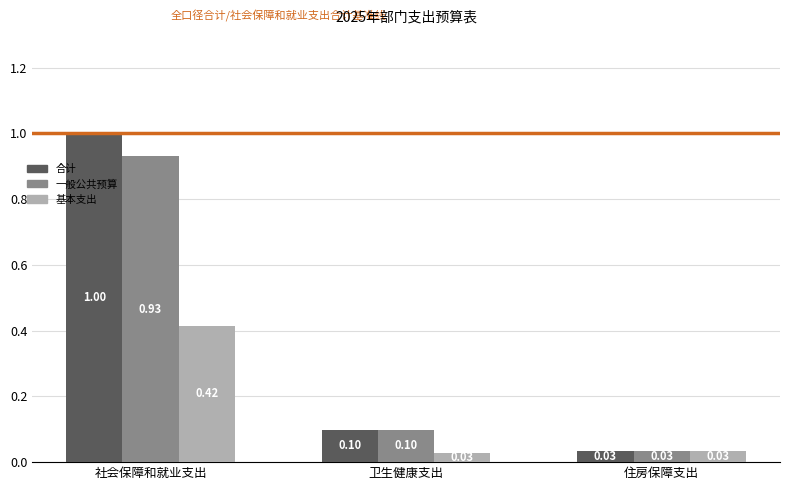

What is the sum of the 基本支出 values at 卫生健康支出 and 住房保障支出?

0.1